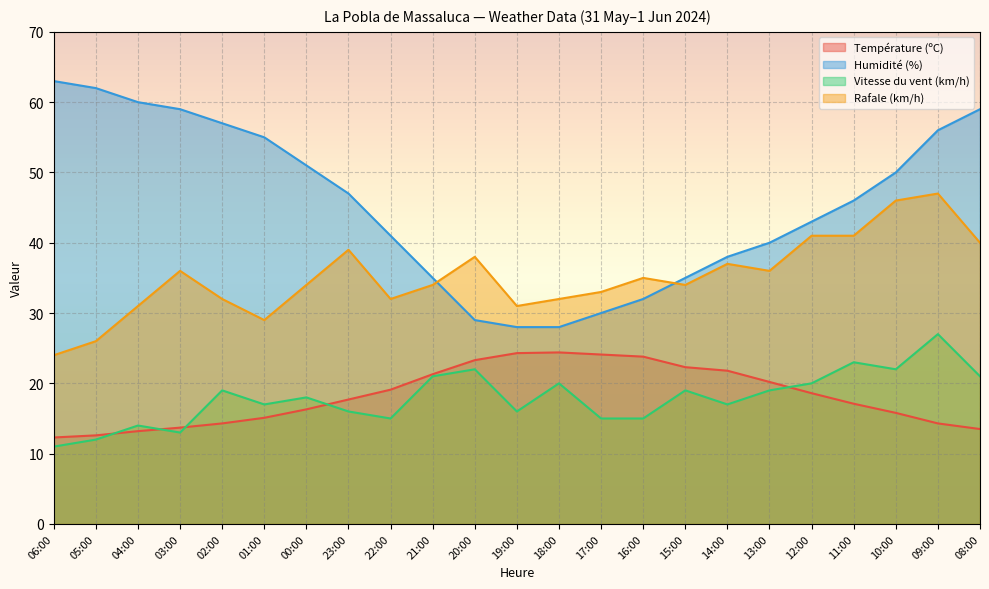

Reading right to left, extract all data points from this chart.

Température (ºC): 13.5	14.3	15.8	17.1	18.6	20.2	21.8	22.3	23.8	24.1	24.4	24.3	23.3	21.3	19.1	17.7	16.3	15.1	14.3	13.7	13.2	12.6	12.3
Humidité (%): 59.0	56.0	50.0	46.0	43.0	40.0	38.0	35.0	32.0	30.0	28.0	28.0	29.0	35.0	41.0	47.0	51.0	55.0	57.0	59.0	60.0	62.0	63.0
Vitesse du vent (km/h): 21.0	27.0	22.0	23.0	20.0	19.0	17.0	19.0	15.0	15.0	20.0	16.0	22.0	21.0	15.0	16.0	18.0	17.0	19.0	13.0	14.0	12.0	11.0
Rafale (km/h): 40.0	47.0	46.0	41.0	41.0	36.0	37.0	34.0	35.0	33.0	32.0	31.0	38.0	34.0	32.0	39.0	34.0	29.0	32.0	36.0	31.0	26.0	24.0